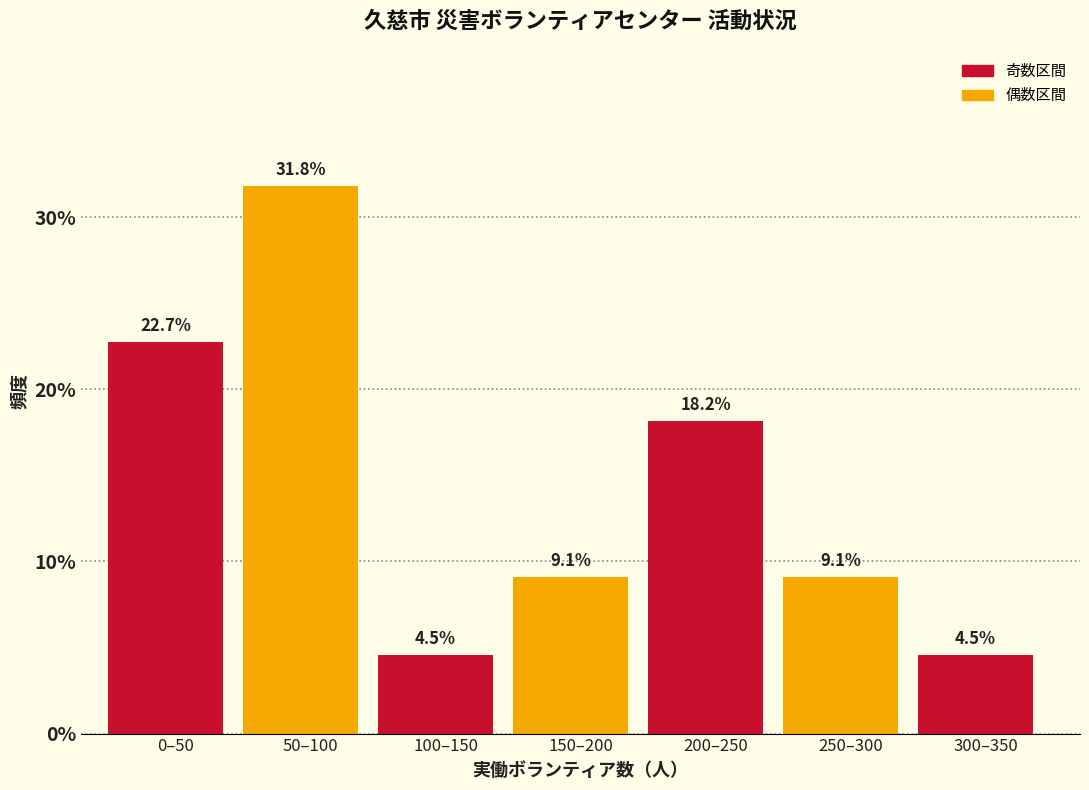

Reading left to right, what are all the values shown in this chart?

0–50=22.7	50–100=31.8	100–150=4.5	150–200=9.1	200–250=18.2	250–300=9.1	300–350=4.5